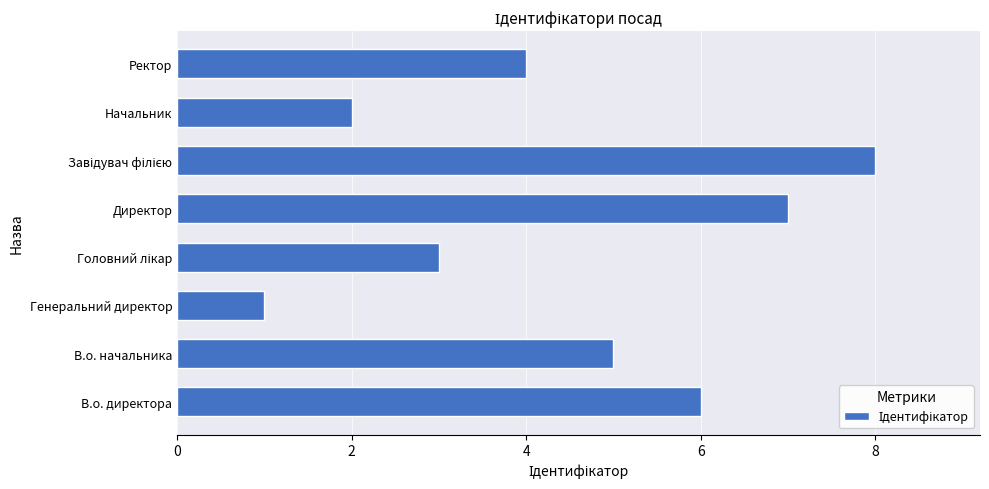

What is the sum of all values?

36